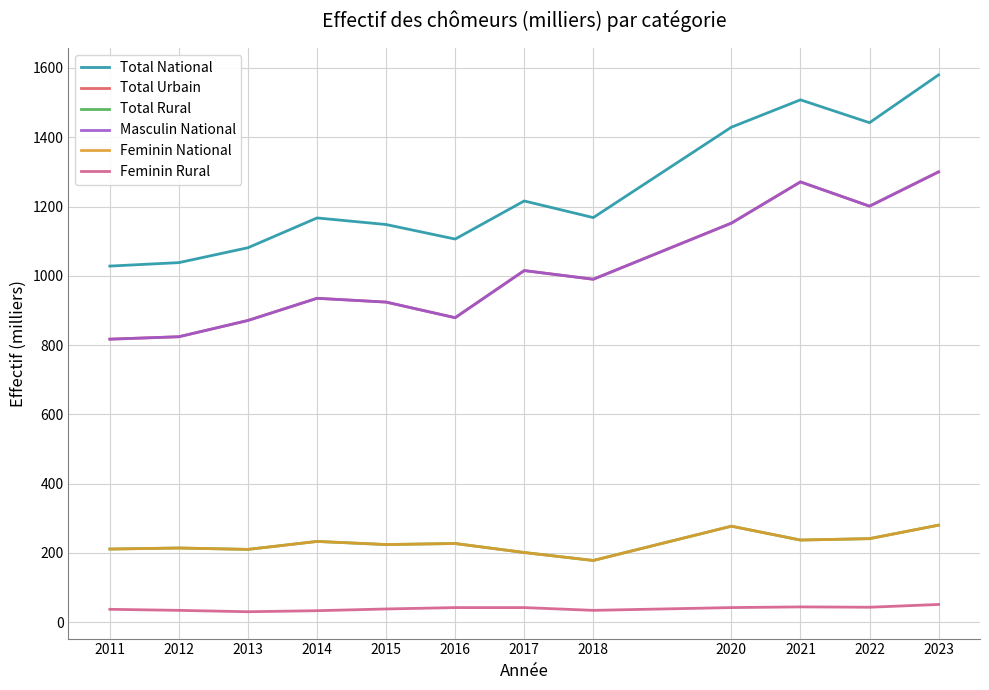

What is the difference between the second highest and minimum values in the Total National series?

480